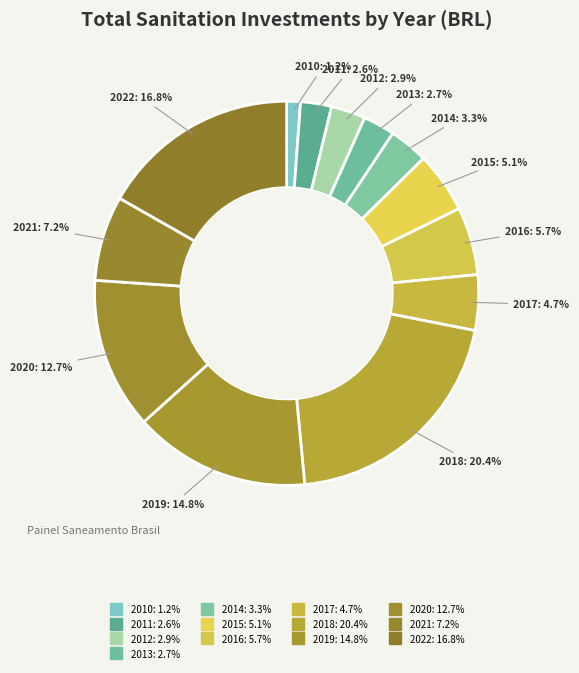

The 2018 slice represents 11% of the pie. True or false?

False